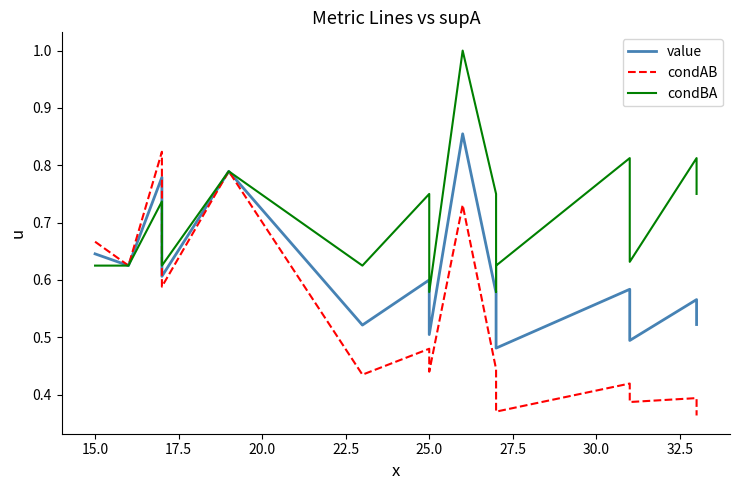

What is the value of the condBA point at the 17th from the left?

0.6